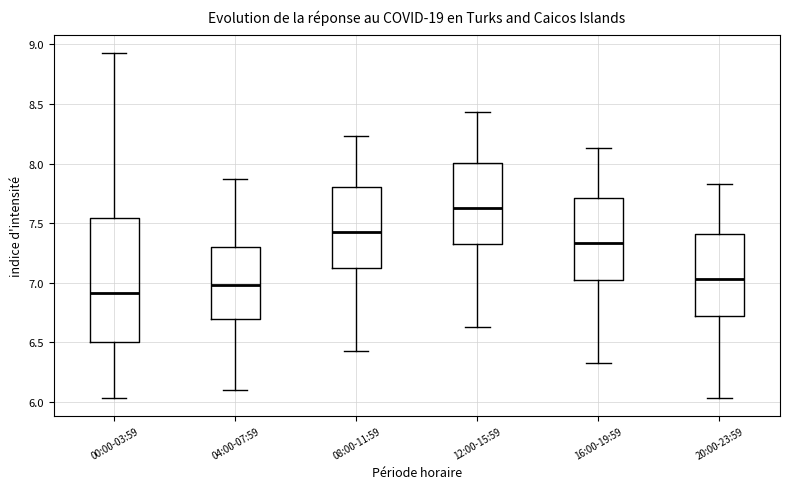

Which box is the tallest, from its lower edge to its upper edge?

00:00-03:59